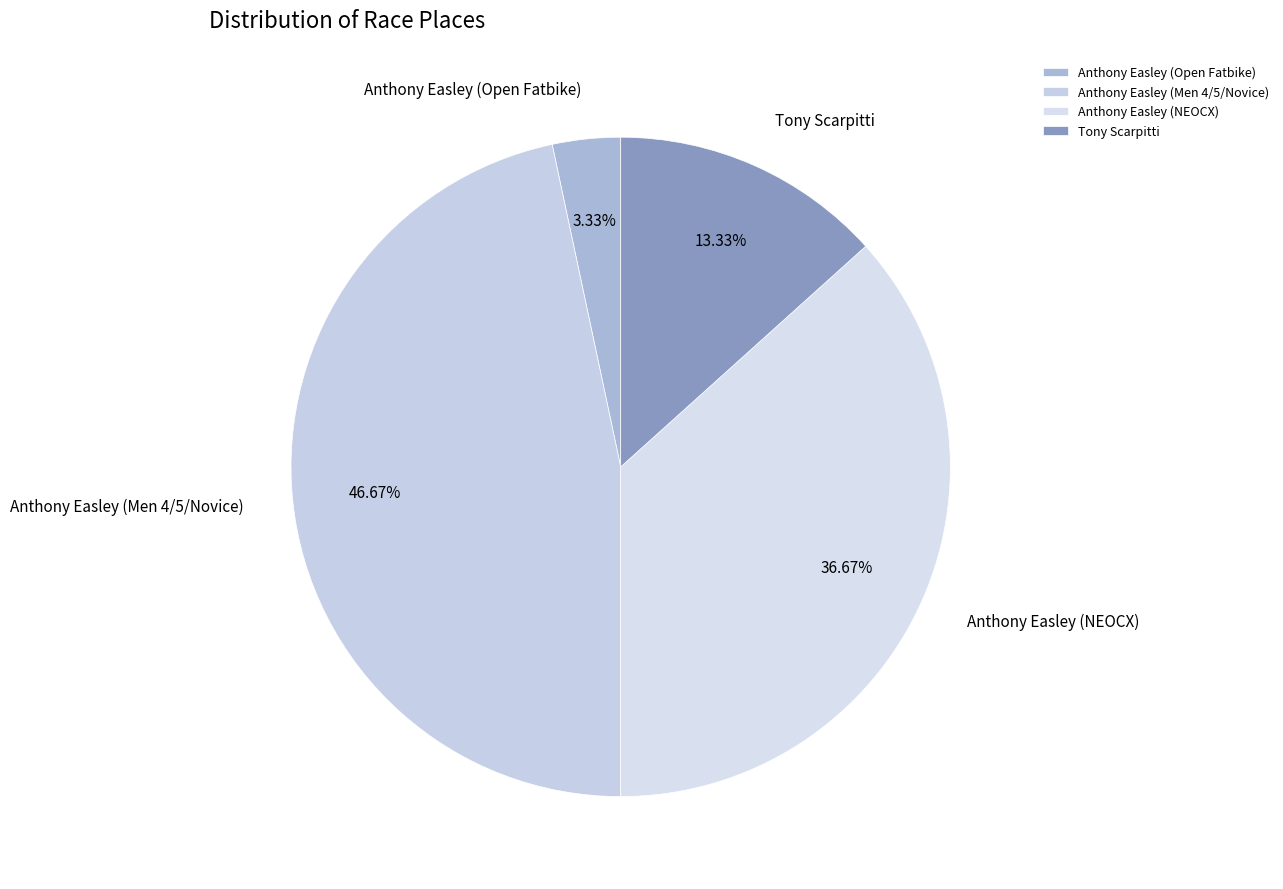

Which has a higher value, Anthony Easley (NEOCX) or Anthony Easley (Open Fatbike)?

Anthony Easley (NEOCX)